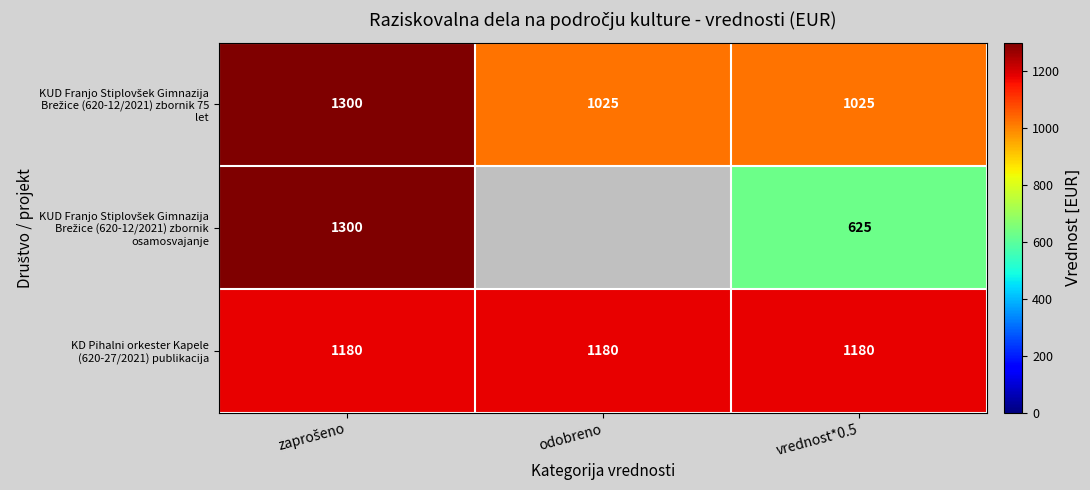

What is the difference between the highest and lowest values at vrednost*0.5?

555